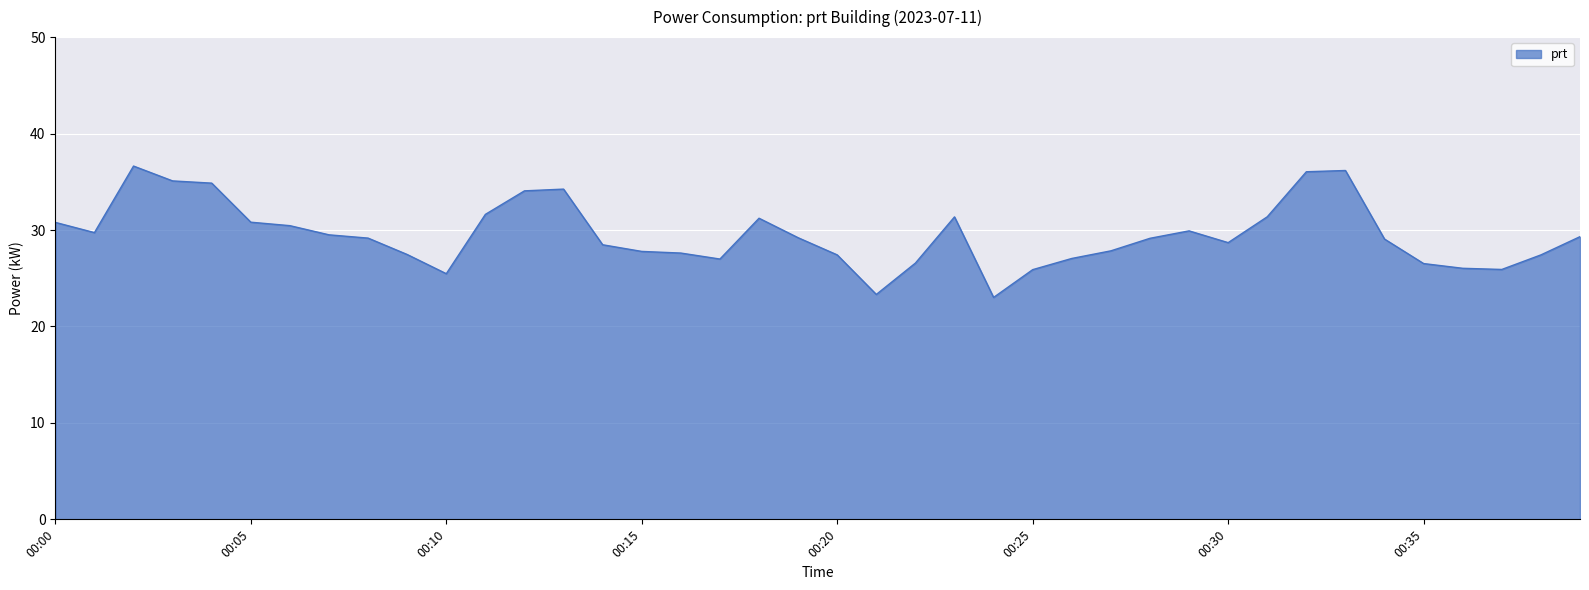

What is the smallest value displayed?

23.0